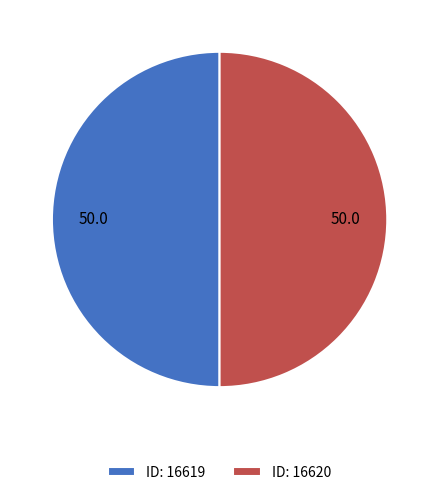

Do ID: 16619 and ID: 16620 together represent more than half of the pie?

Yes